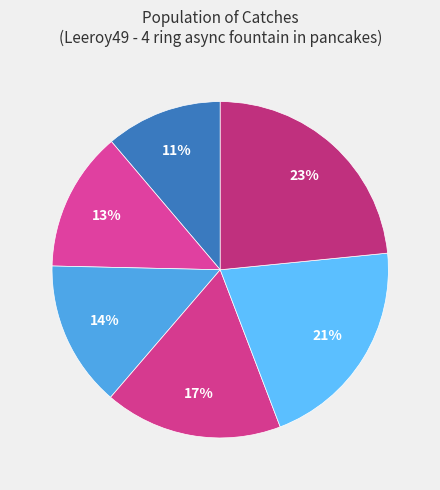

Rank the categories by value from lowest to highest.

110, 132, 138, 168, 204, 230